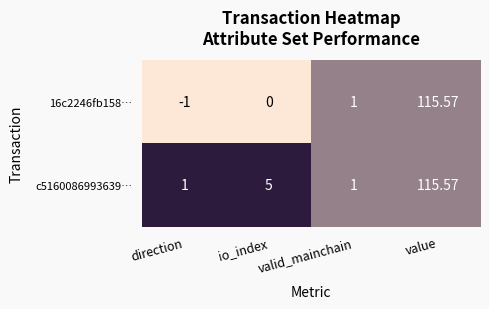

Rank the series at io_index from lowest to highest value.

16c2246fb158…, c5160086993639…